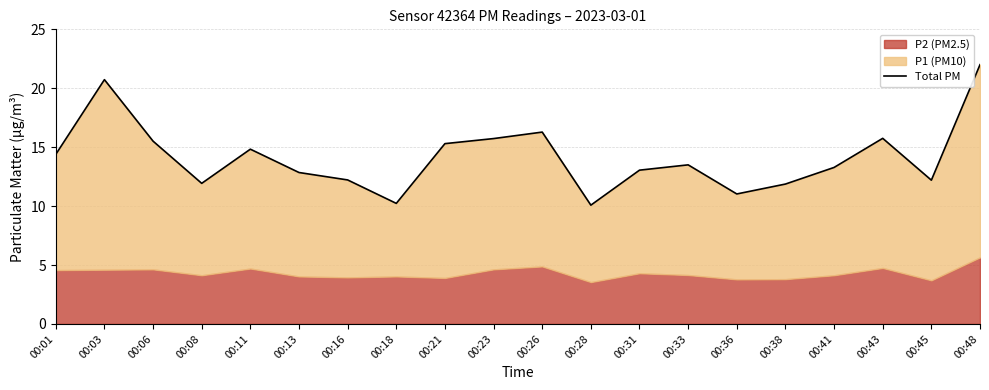

How many interior local valleys (lower than both neighbors) does the data have?

5